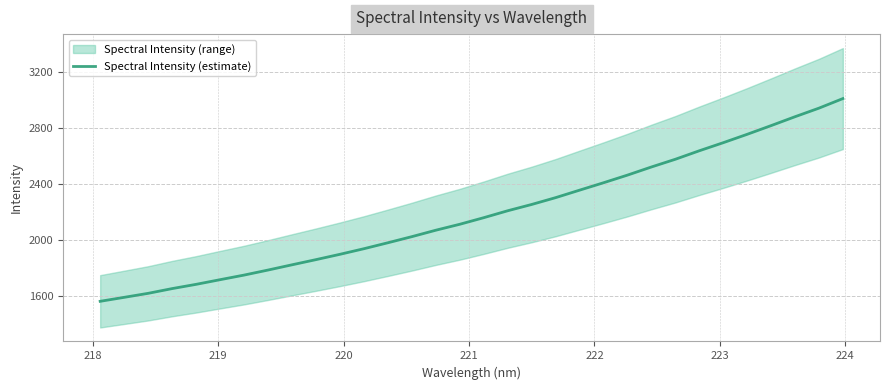

Count the number of data series in this chart.

1